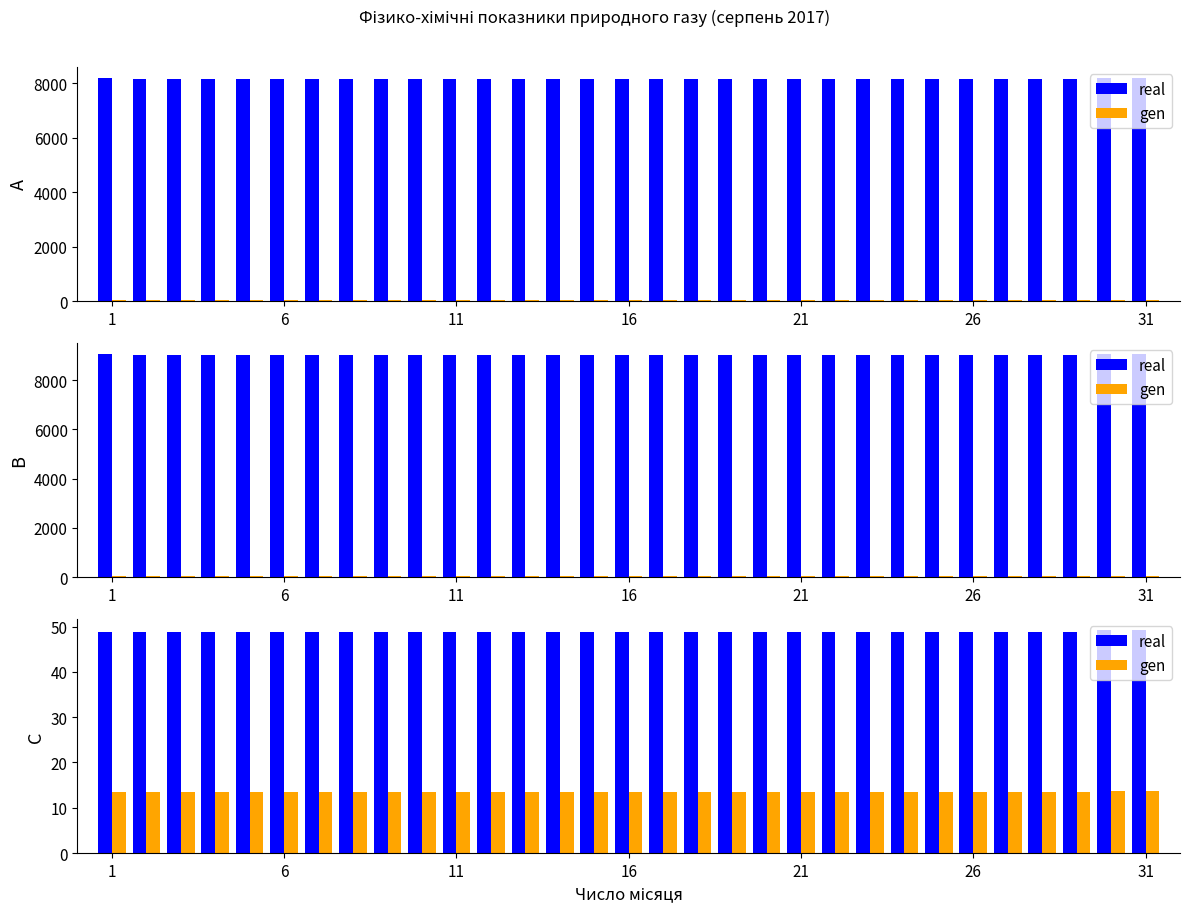

Is it true that real equals 75.8 at 28?

False